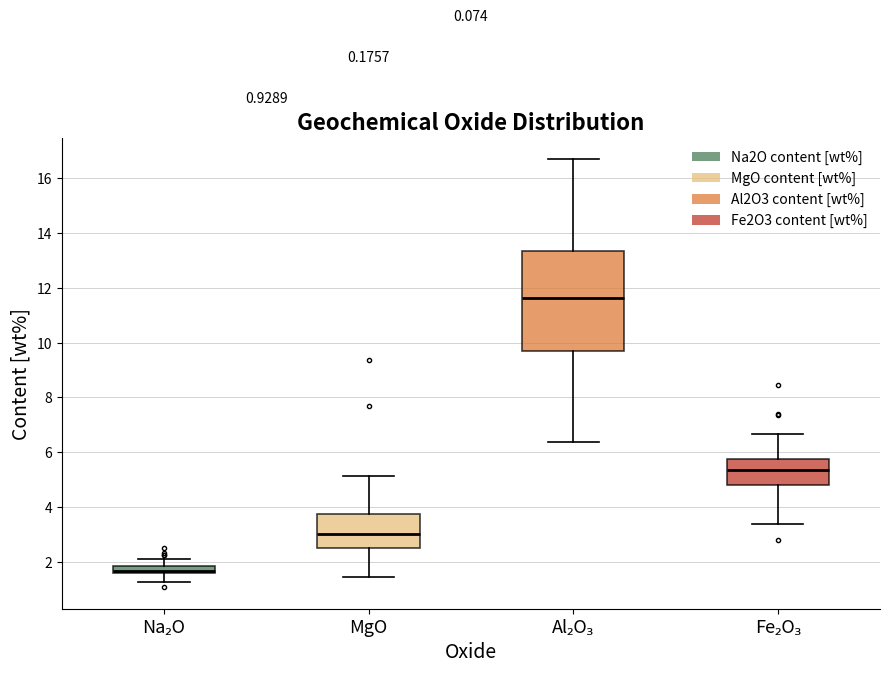

Comparing the boxes themselves (not the whiskers), which one is the tallest?

Al₂O₃